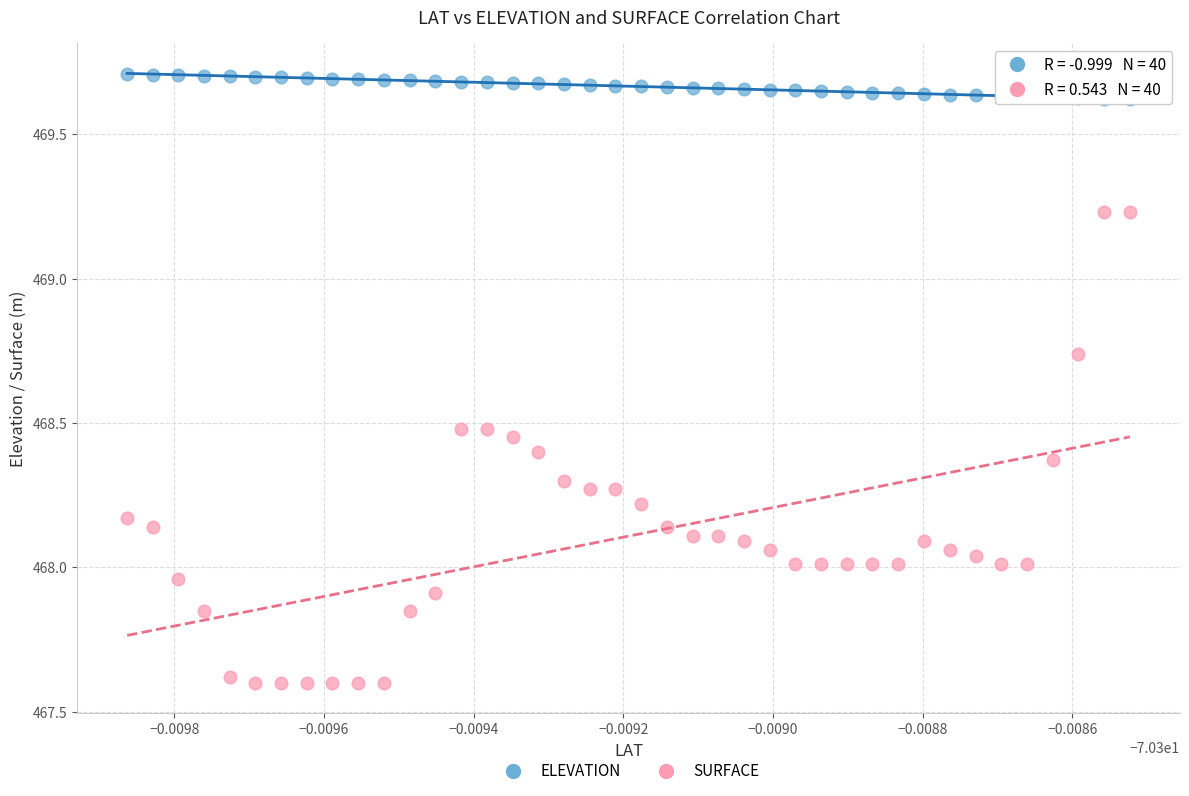

Which series has the widest spread of Y values?

SURFACE